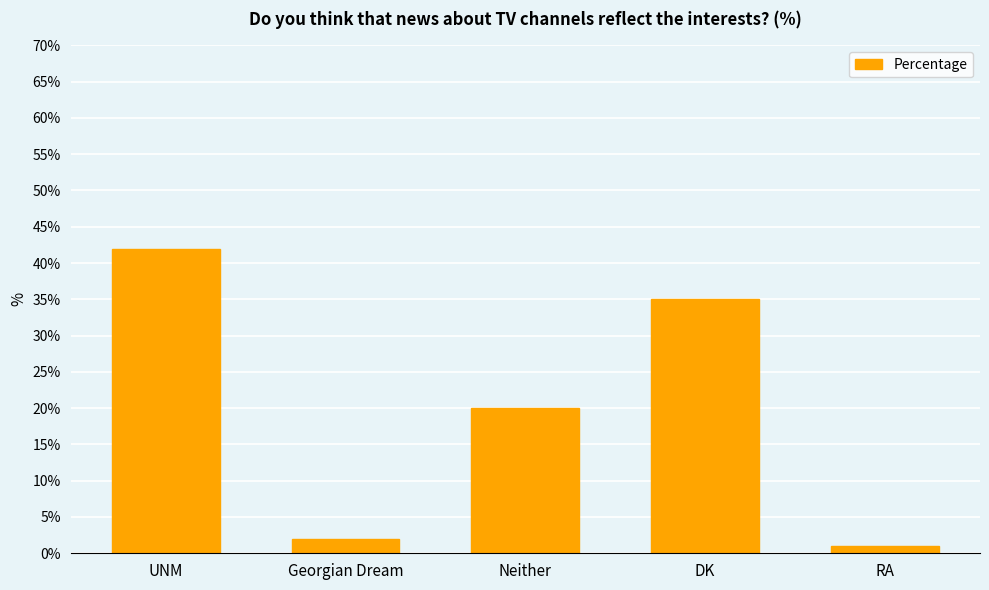

Rank the categories by value from lowest to highest.

RA, Georgian Dream, Neither, DK, UNM